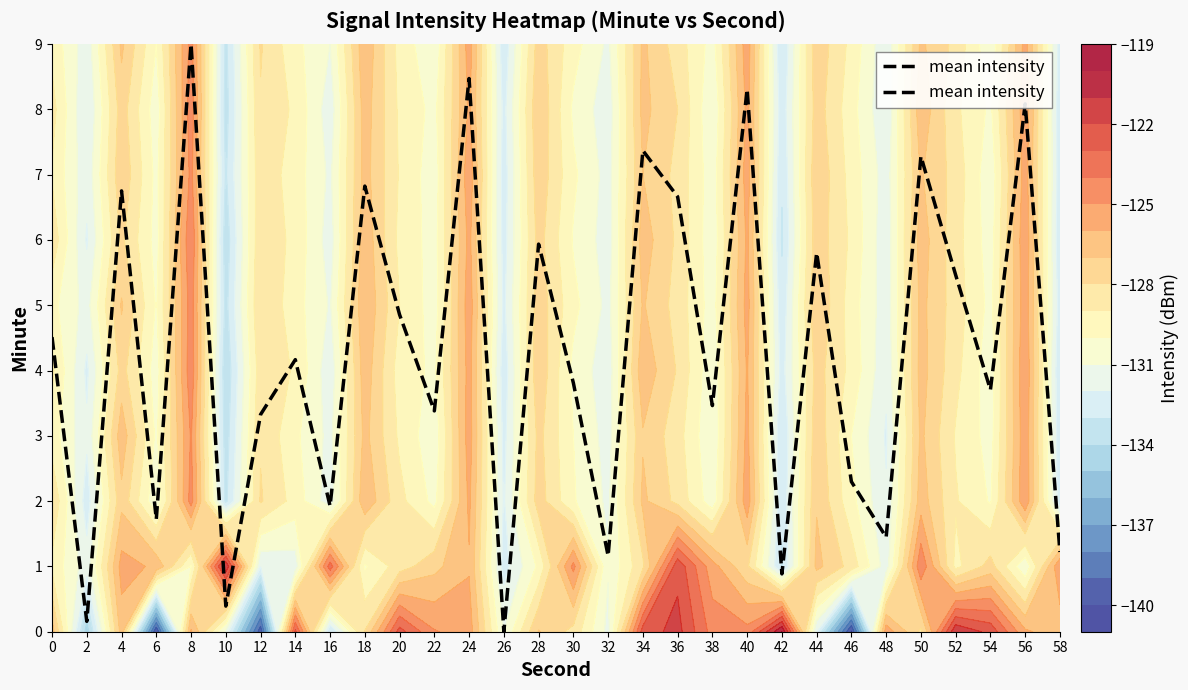

True or false: the data shows 4.9 at 20.

True